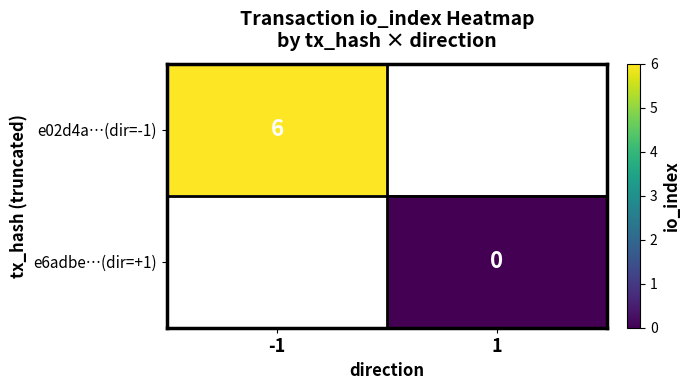

Which category has the highest value across all series?

-1